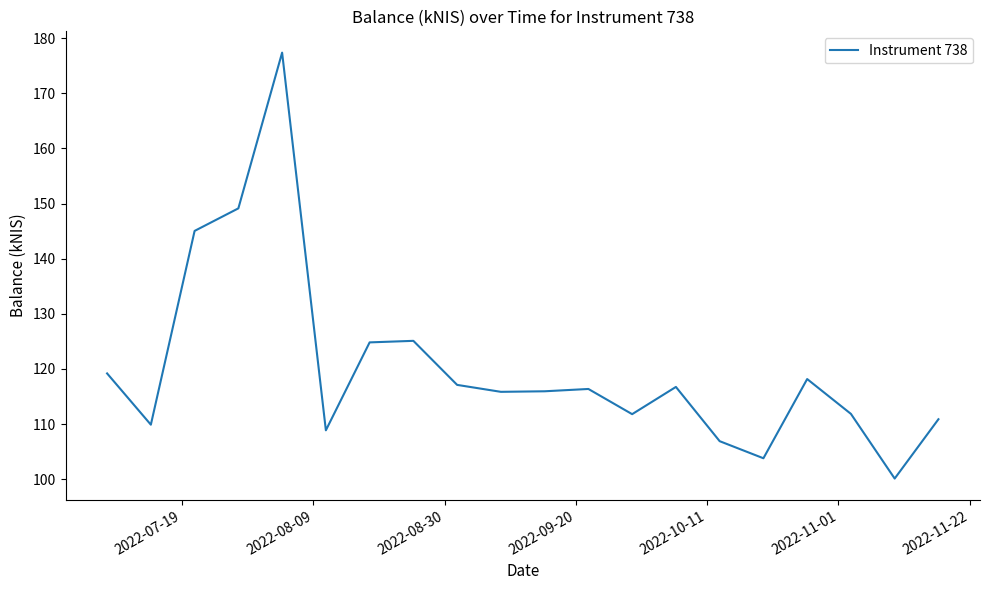

What is the minimum value shown in the chart?

100.1